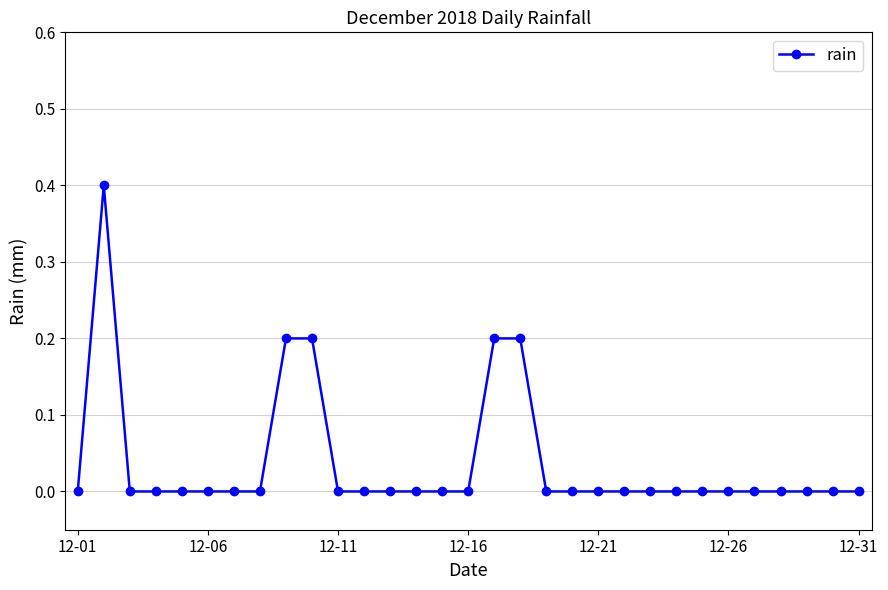

What is the maximum value shown in the chart?

0.4